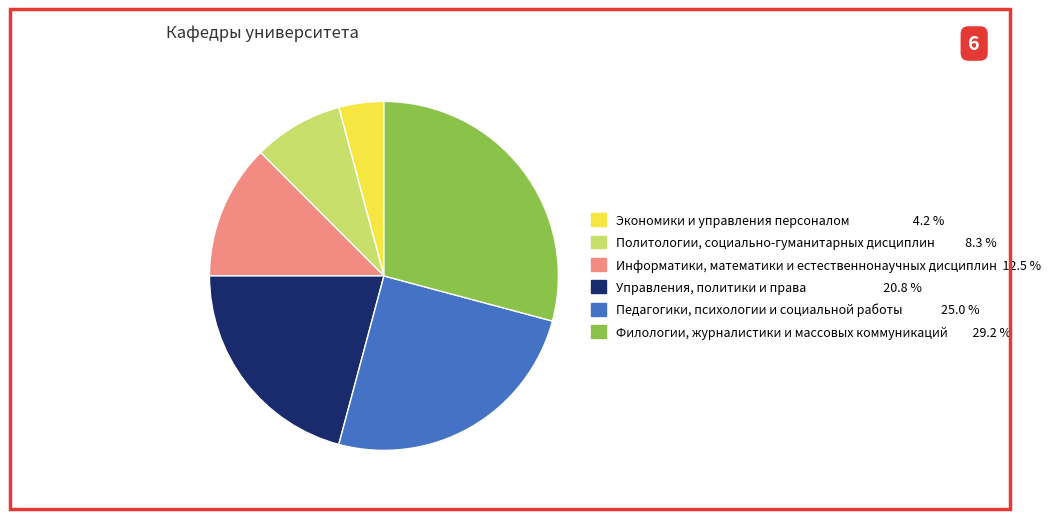

Is there a majority slice in this chart?

No